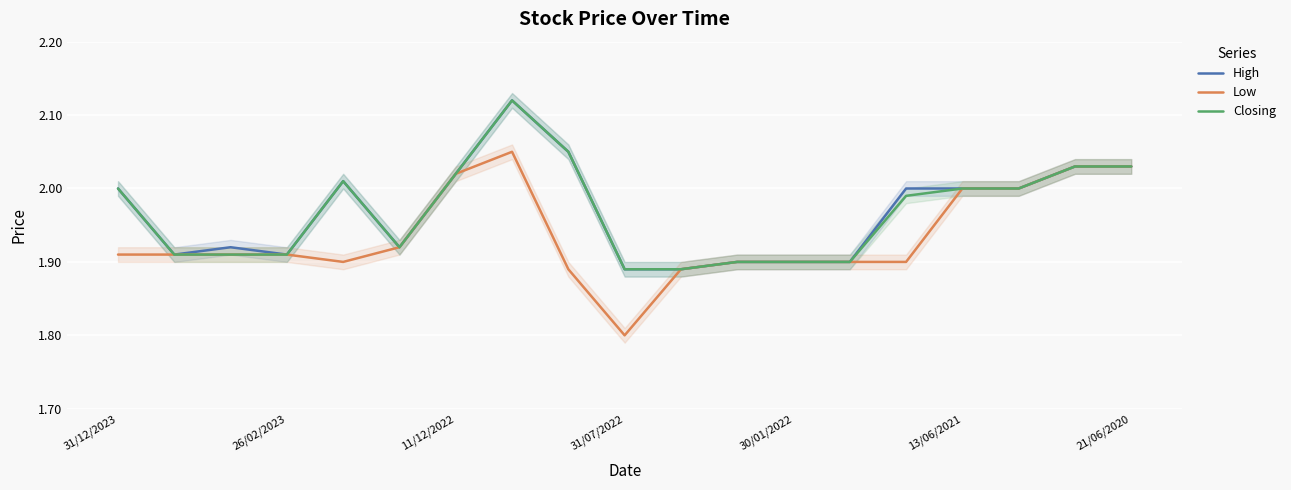

How many data points does each series have?

19